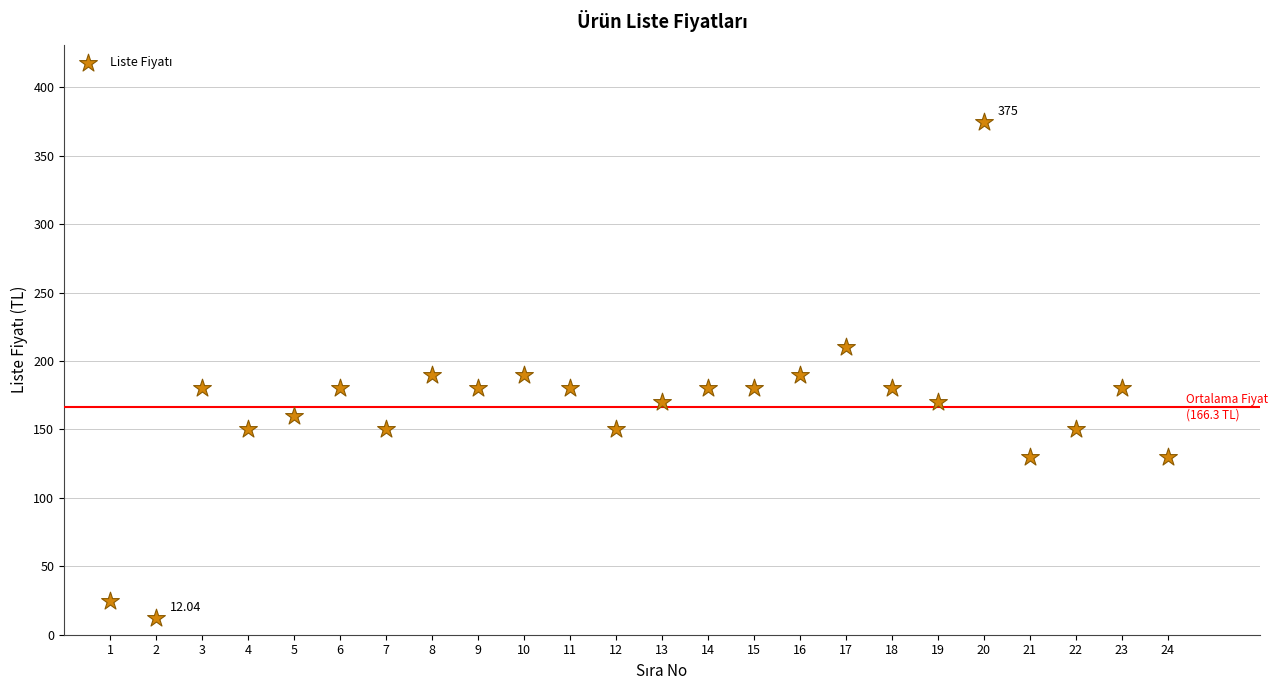

What is the range of X values (max minus min)?

23.0